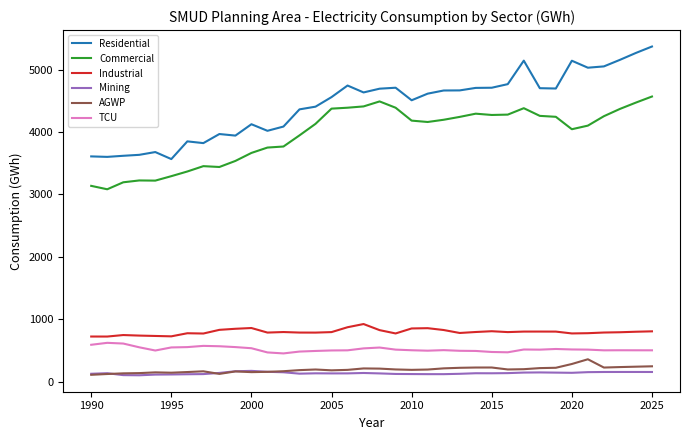

What is the maximum value shown in the chart?

5373.0